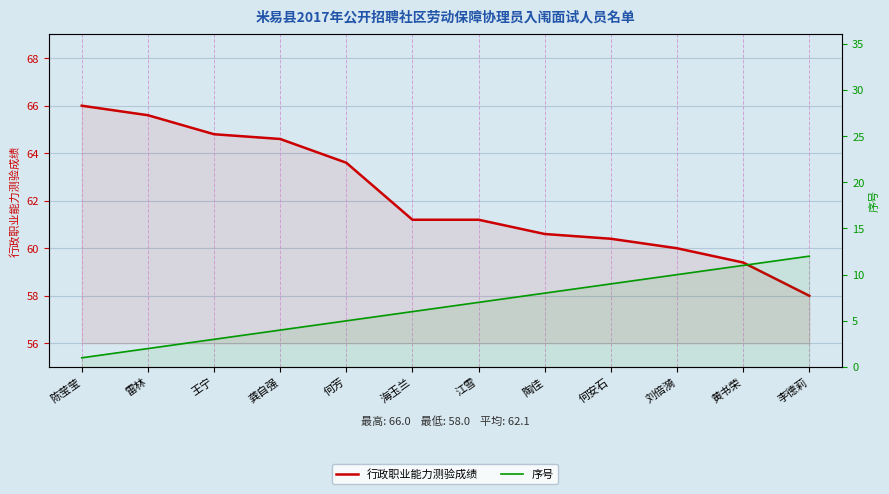

True or false: 序号 and 行政职业能力测验成绩 cross at least once.

False